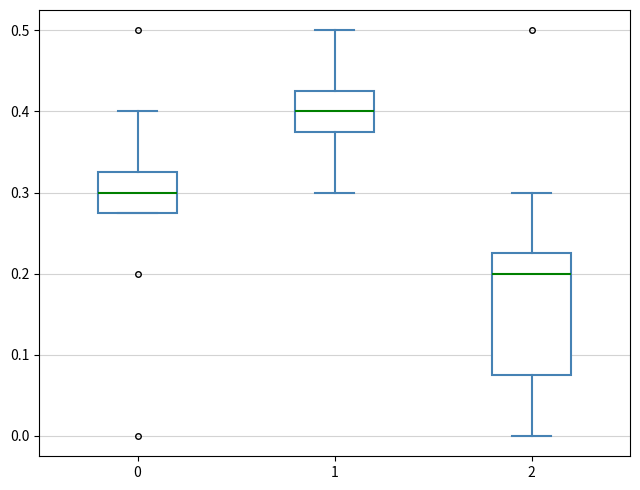

Comparing the boxes themselves (not the whiskers), which one is the tallest?

2